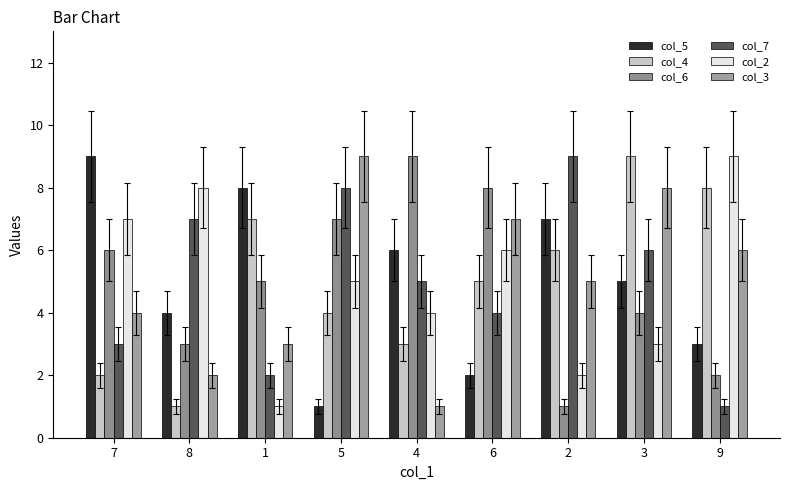

What is the difference between the col_6 values at 3 and 8?

1